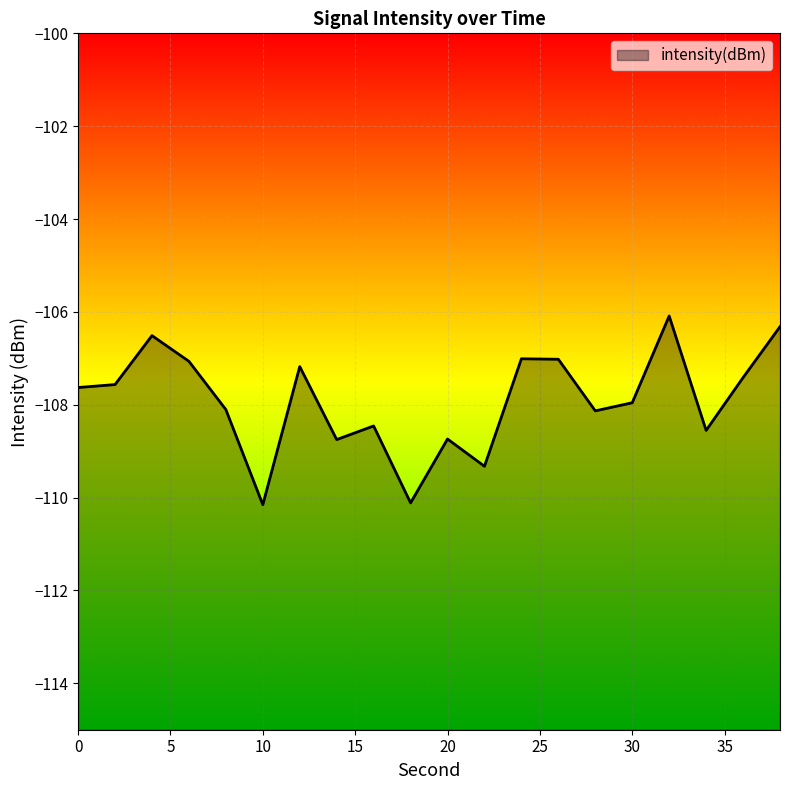

Where does the data first go above -107?

4